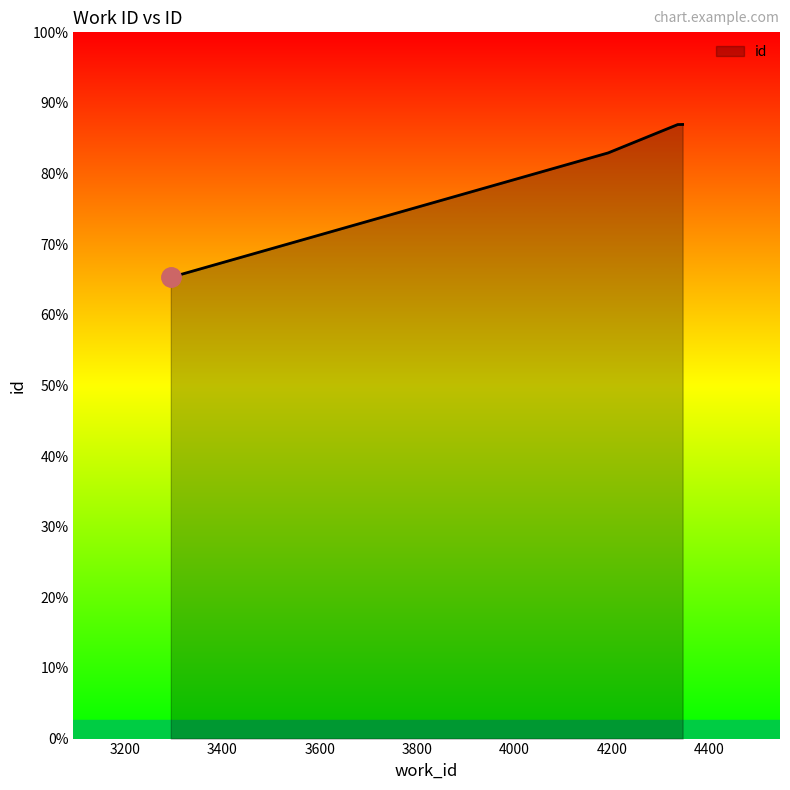

List the labels in order of value, largest first.

4345, 4335, 4192, 3294